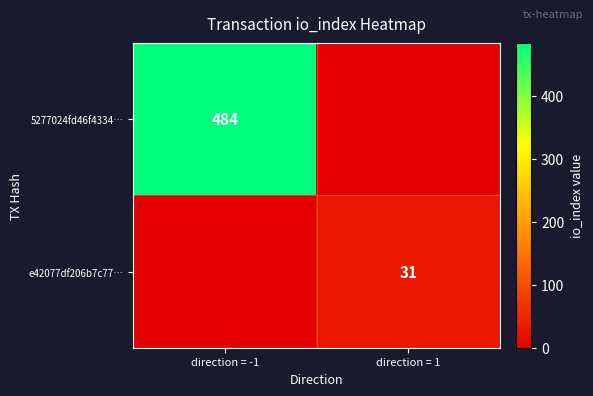

True or false: 5277024fd46f4334… has a value of 484 at direction = -1.

True